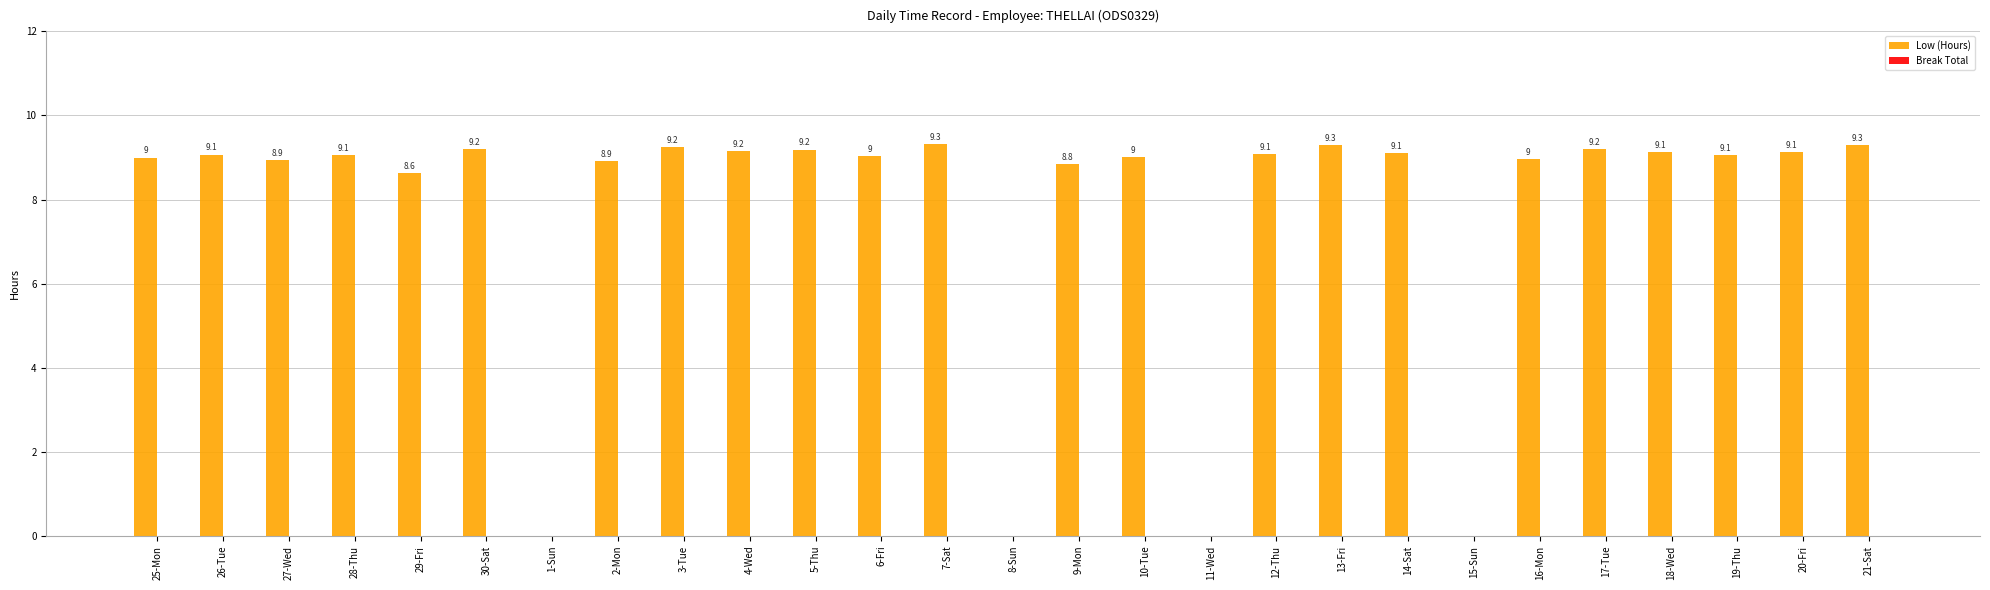

The chart shows a value of 9.2 at 4-Wed. True or false?

True